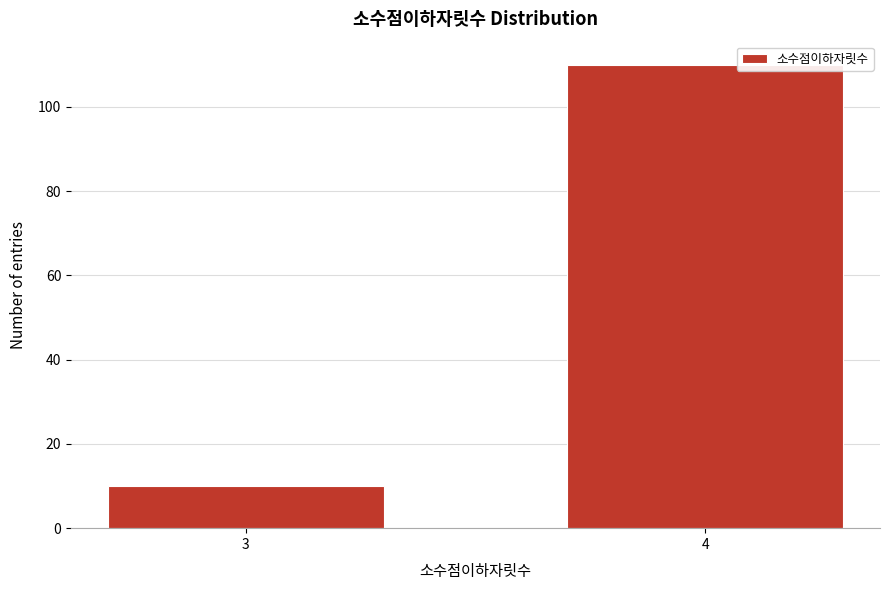

Reading left to right, what are all the values shown in this chart?

10	110